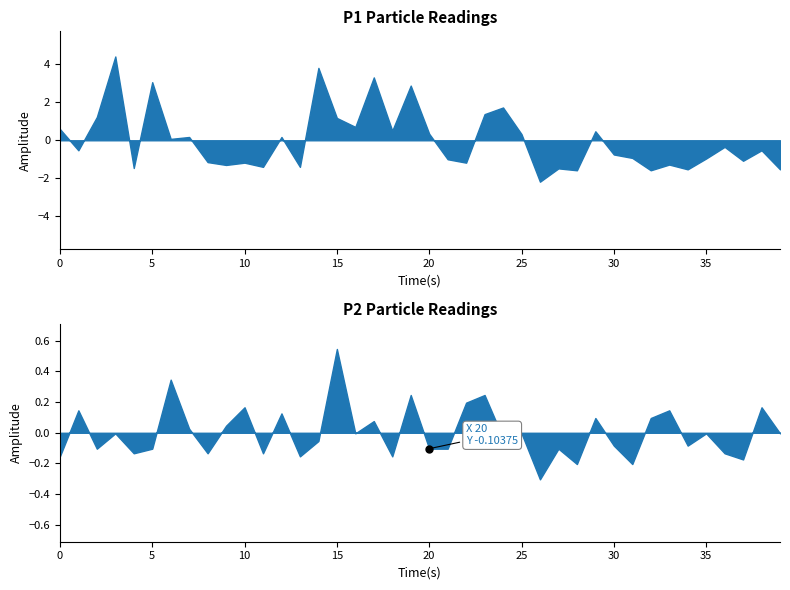

How many lines are shown in the chart?

2